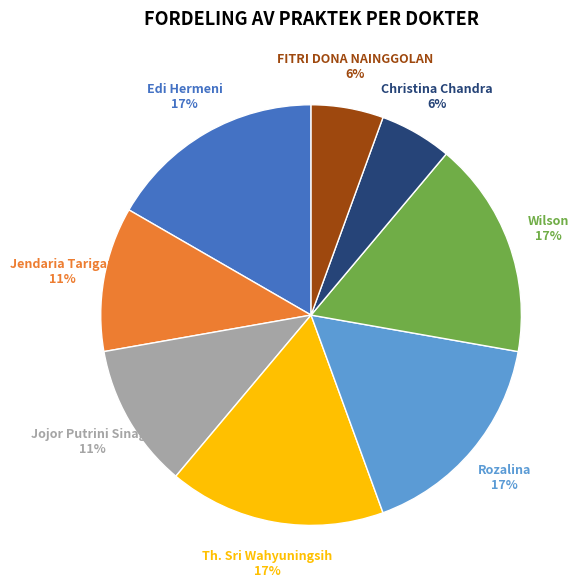

To the nearest percent, what is the difference between the largest and smallest slice percentages?

11%